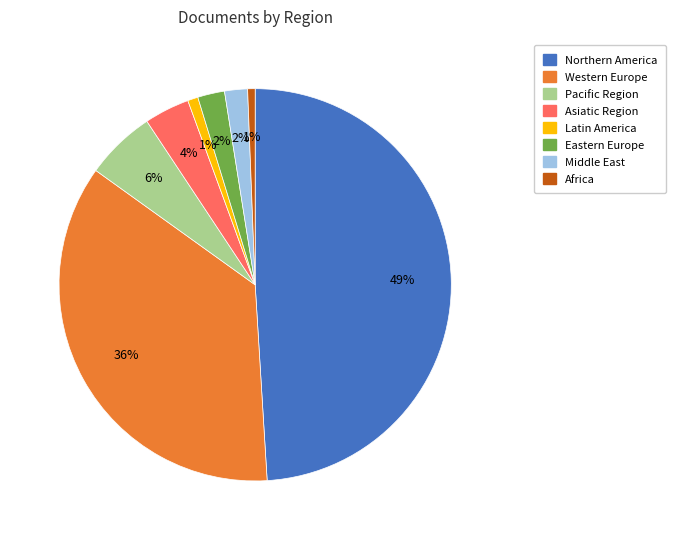

What percentage is the Northern America slice, to the nearest percent?

49%